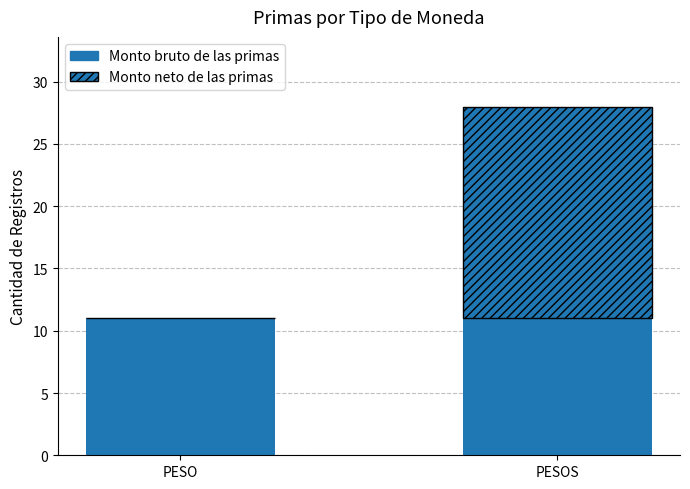

How many distinct data groups are displayed?

2